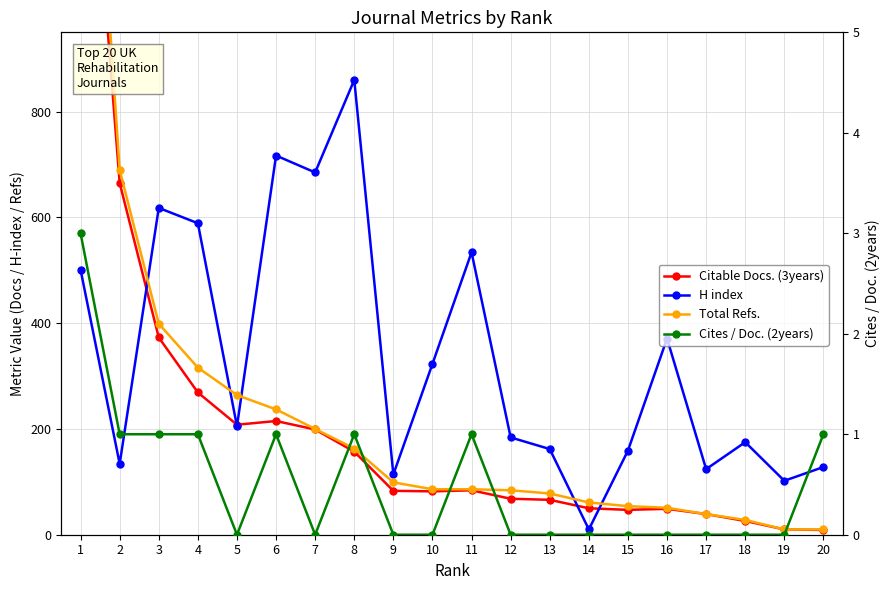

How many categories are shown in the chart?

20